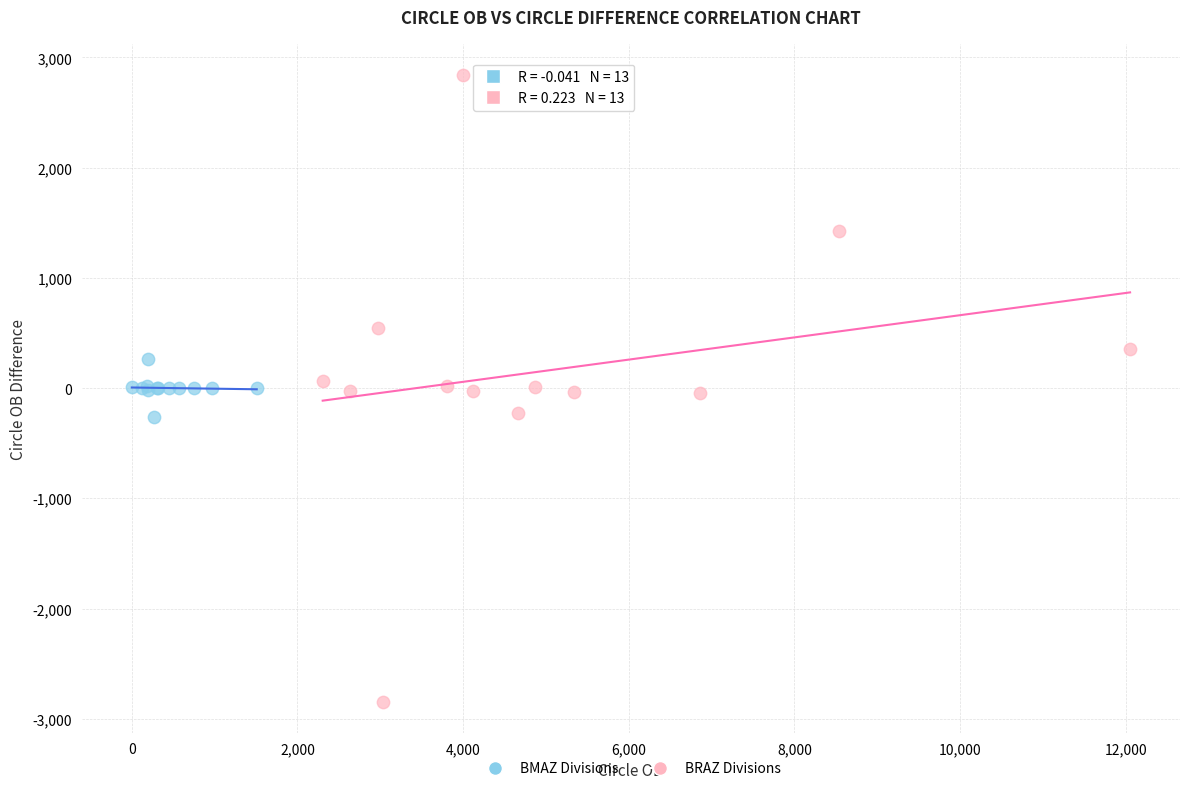

Which series has the widest spread of Y values?

BRAZ Divisions